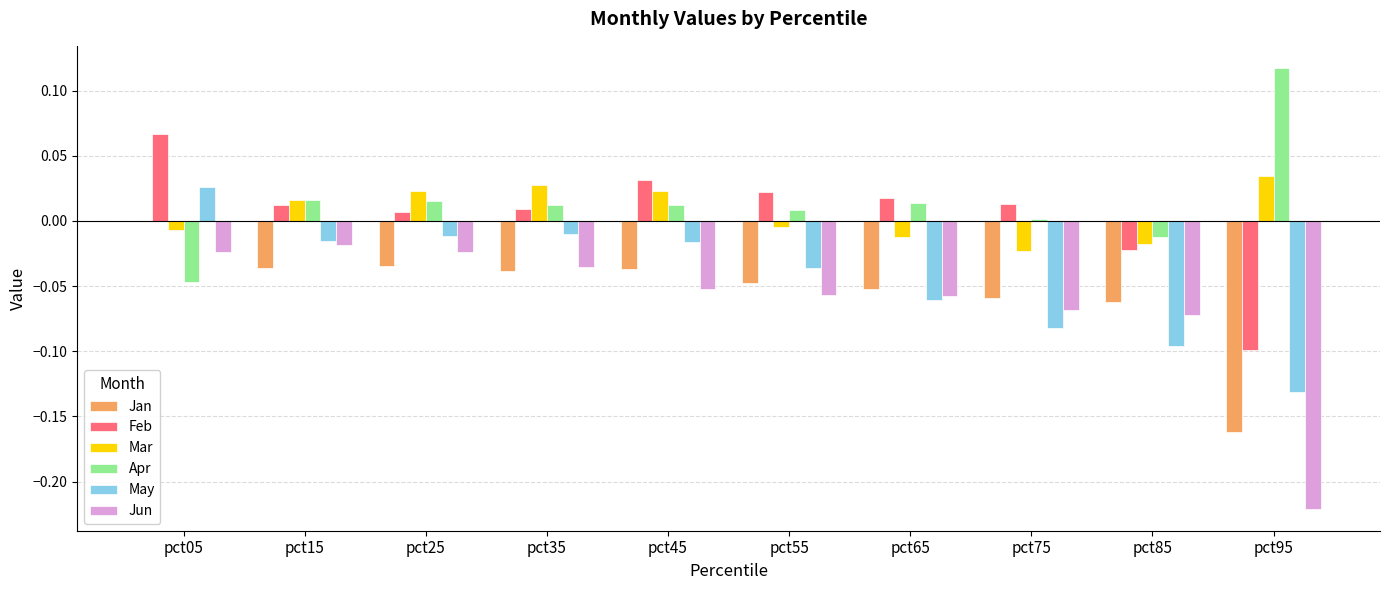

Which category has the highest value in the May series?

pct05